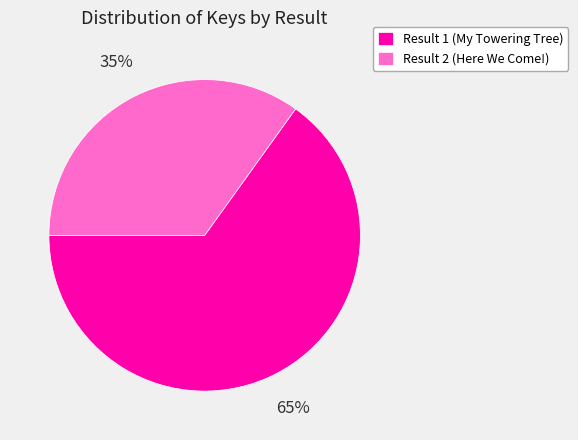

Is there any slice that represents more than half of the pie?

Yes